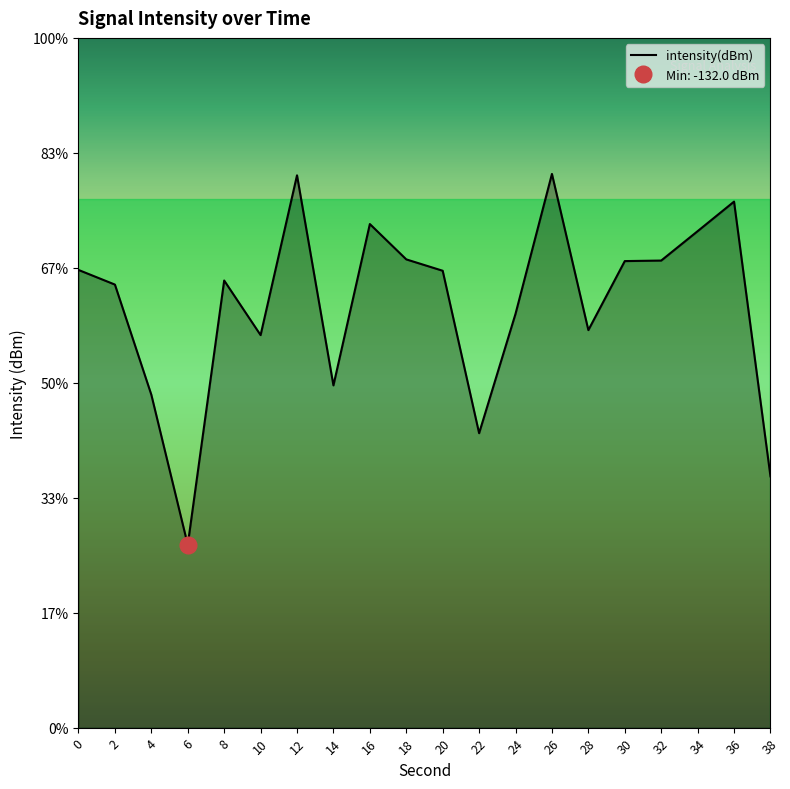

What is the smallest value displayed?

-132.0